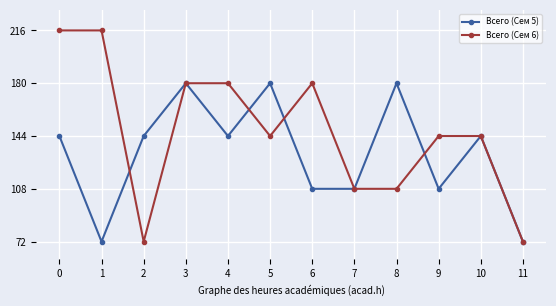

Where is the first local maximum for Всего (Сем 5)?

3